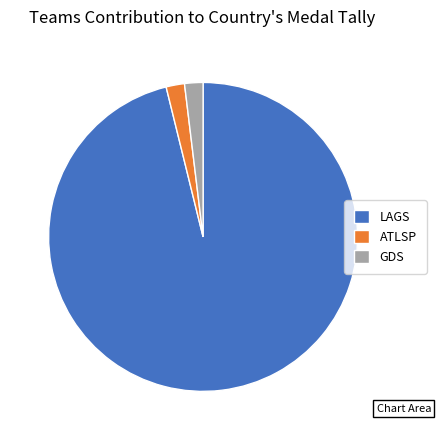

Between LAGS and GDS, which is larger?

LAGS